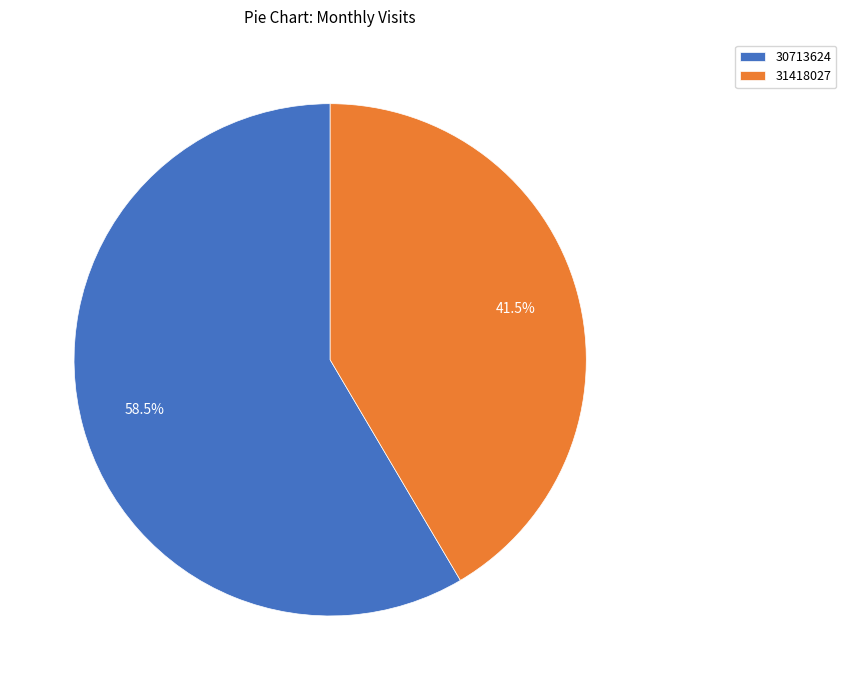

What is the ratio of the value at 31418027 to the value at 30713624?

0.7